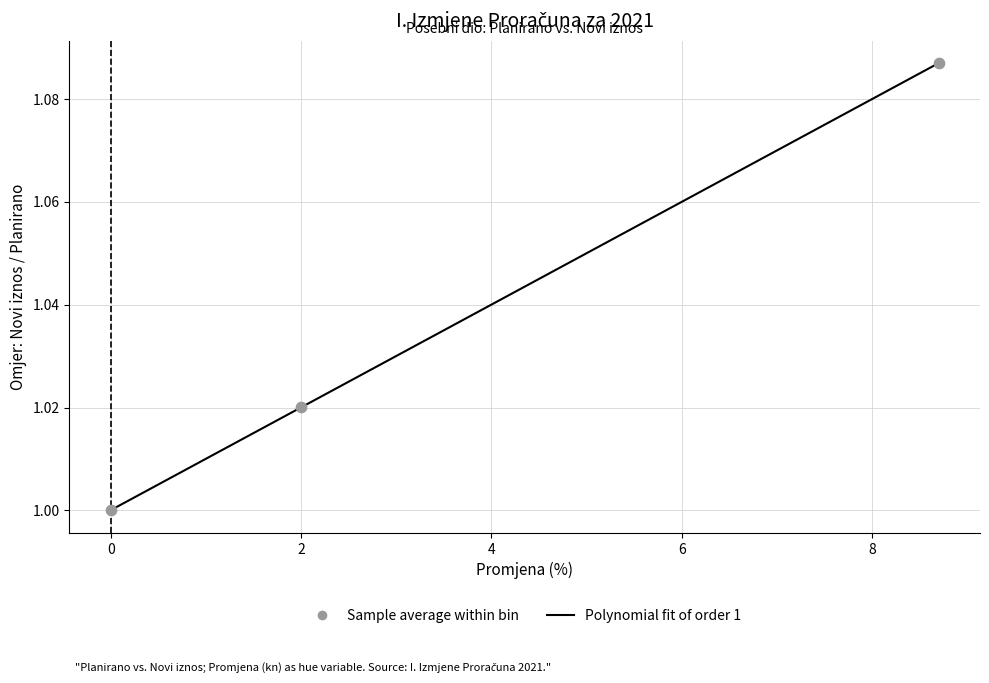

What is the range of X values (max minus min)?

8.7